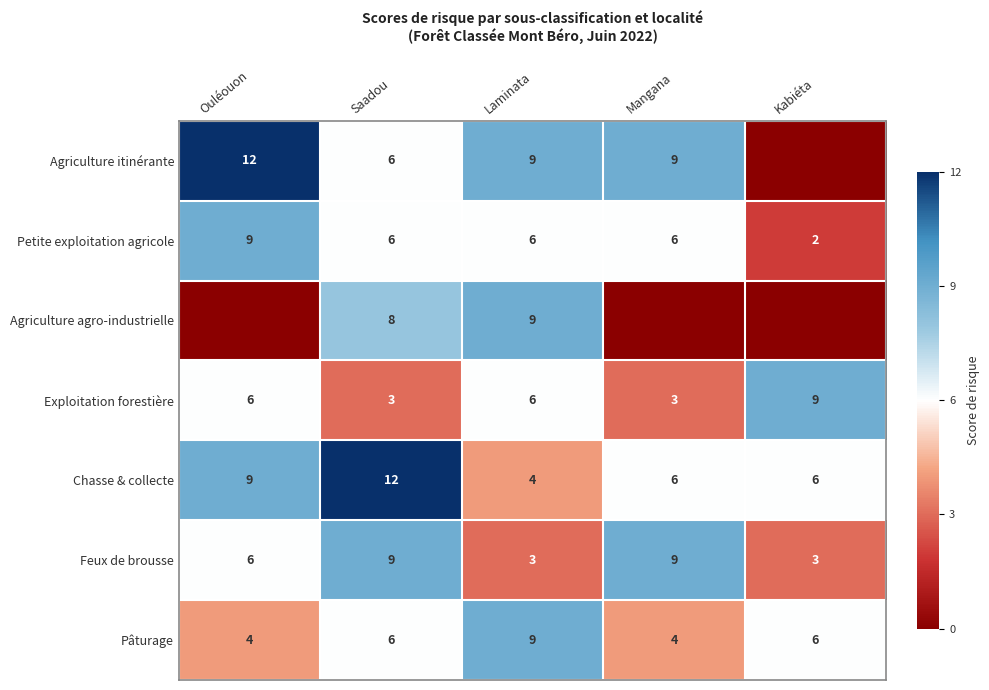

What is the difference between the second highest and minimum values in the Feux de brousse series?

6